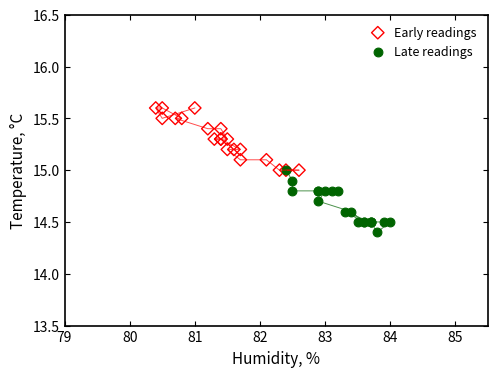

Which series reaches the maximum Y coordinate?

Early readings